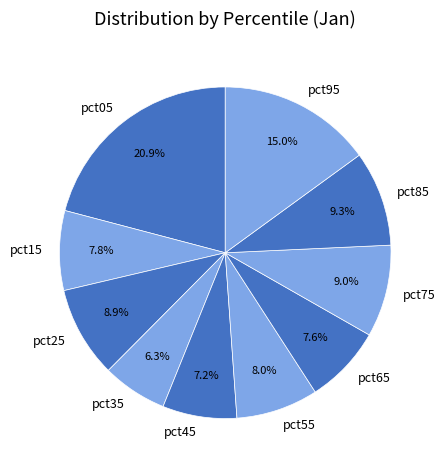

To the nearest percent, what is the average slice percentage?

10%